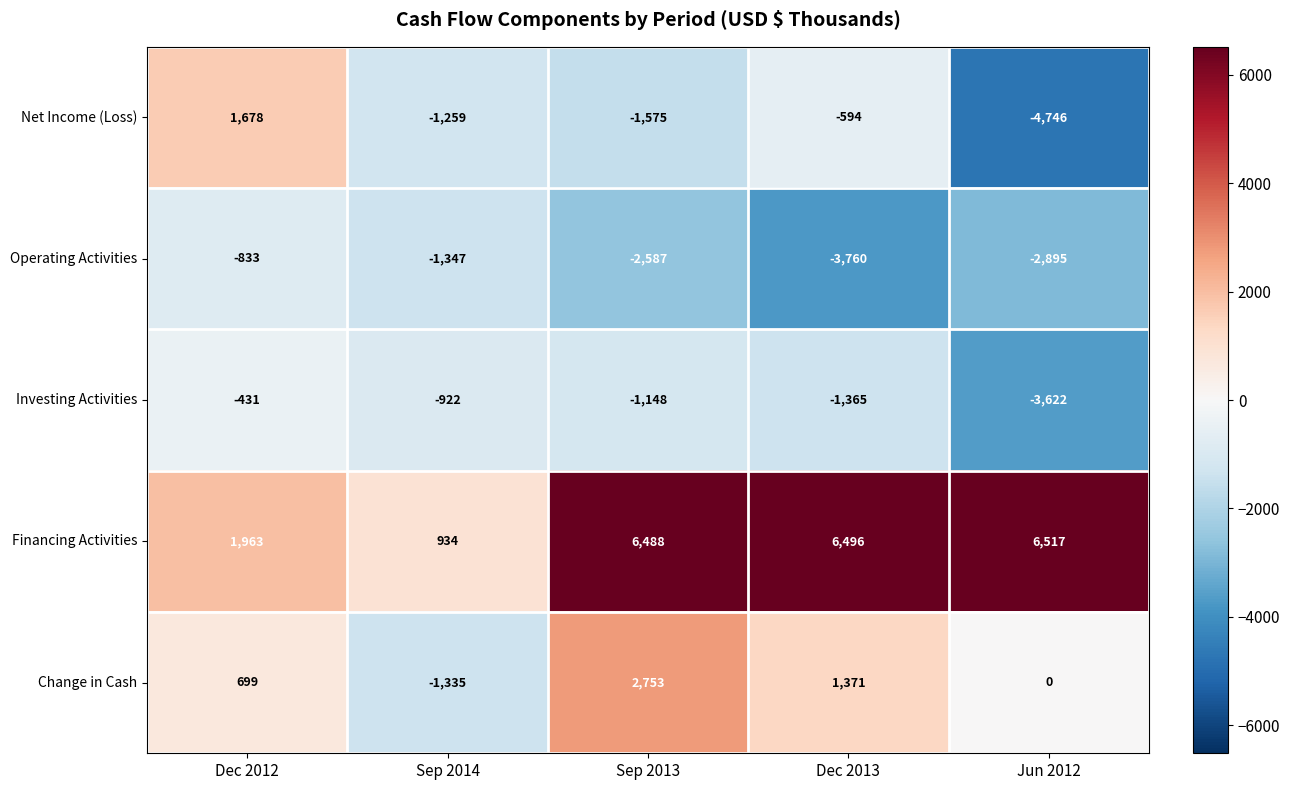

Reading right to left, transcribe all the data shown in this chart.

Net Income (Loss): Jun 2012=-4746	Dec 2013=-594	Sep 2013=-1575	Sep 2014=-1259	Dec 2012=1678
Operating Activities: Jun 2012=-2895	Dec 2013=-3760	Sep 2013=-2587	Sep 2014=-1347	Dec 2012=-833
Investing Activities: Jun 2012=-3622	Dec 2013=-1365	Sep 2013=-1148	Sep 2014=-922	Dec 2012=-431
Financing Activities: Jun 2012=6517	Dec 2013=6496	Sep 2013=6488	Sep 2014=934	Dec 2012=1963
Change in Cash: Jun 2012=0	Dec 2013=1371	Sep 2013=2753	Sep 2014=-1335	Dec 2012=699